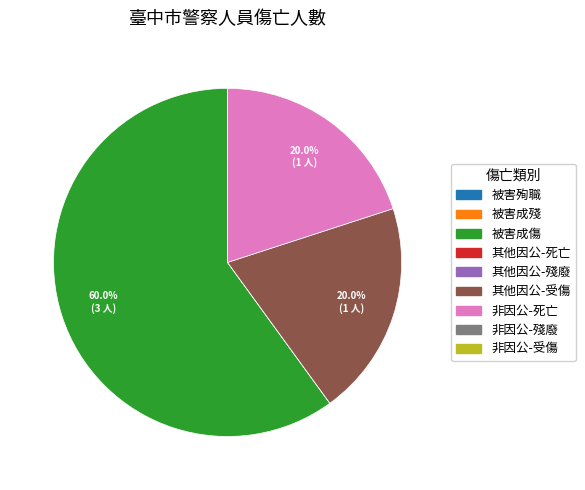

What percentage is NOT represented by 被害成傷?

40.0%